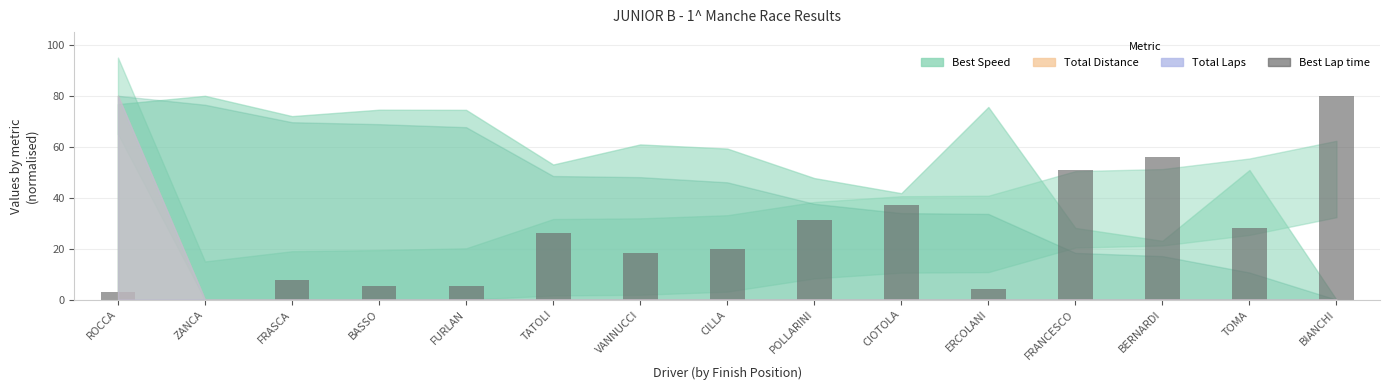

The value at FURLAN is 5.3. True or false?

True